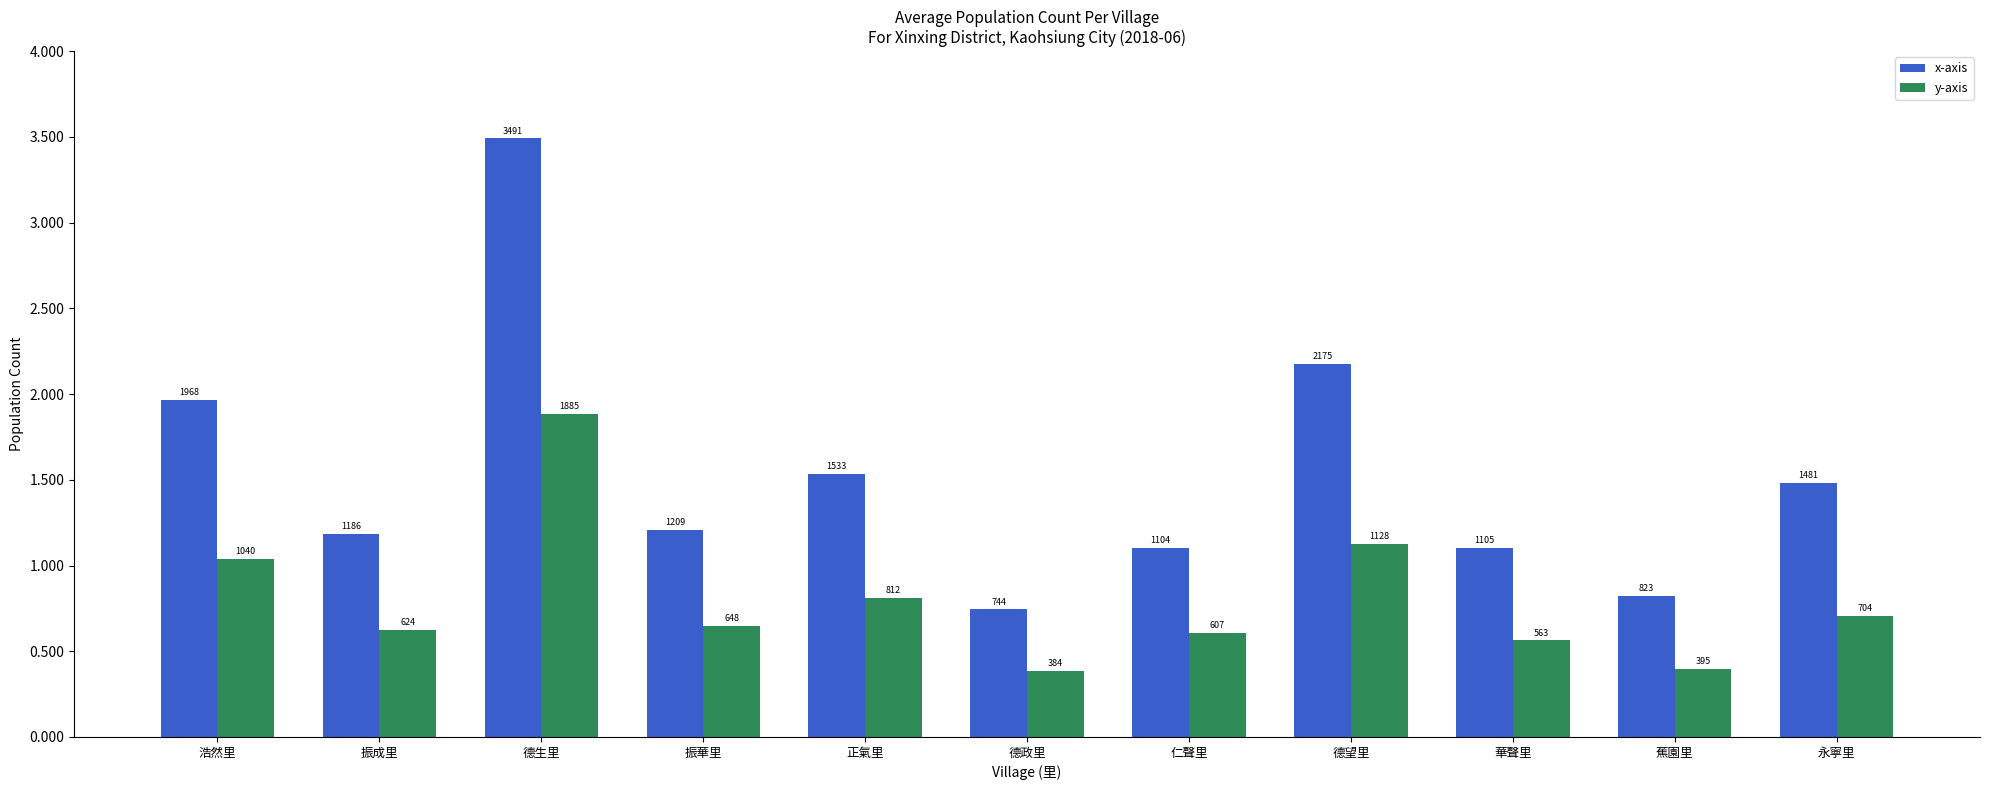

What is the sum of all y-axis values?

8790